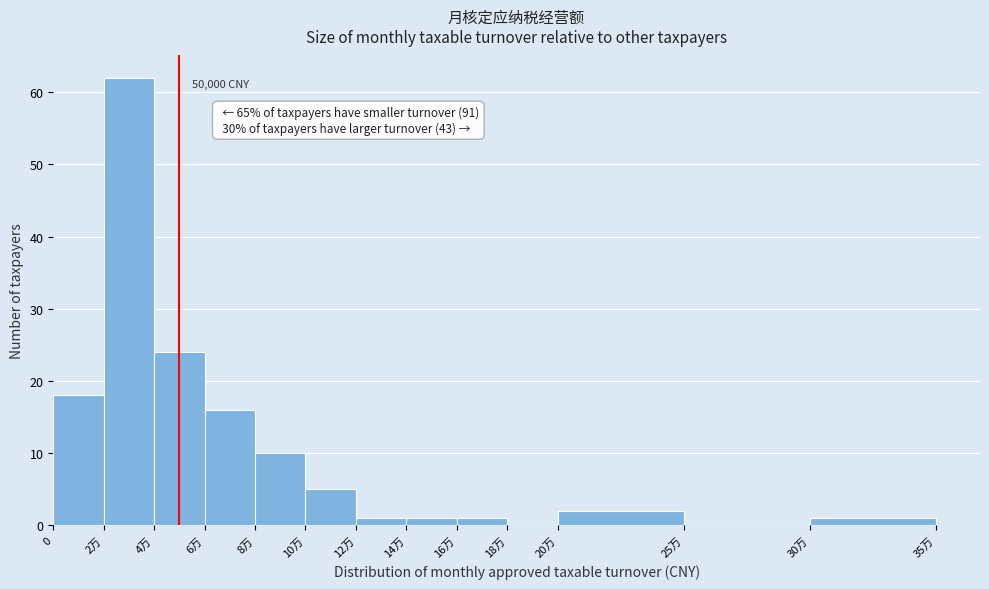

Reading left to right, transcribe all the data shown in this chart.

0=18	2万=62	4万=24	6万=16	8万=10	10万=5	12万=1	14万=1	16万=1	18万=0	20万=2	25万=0	30万=1